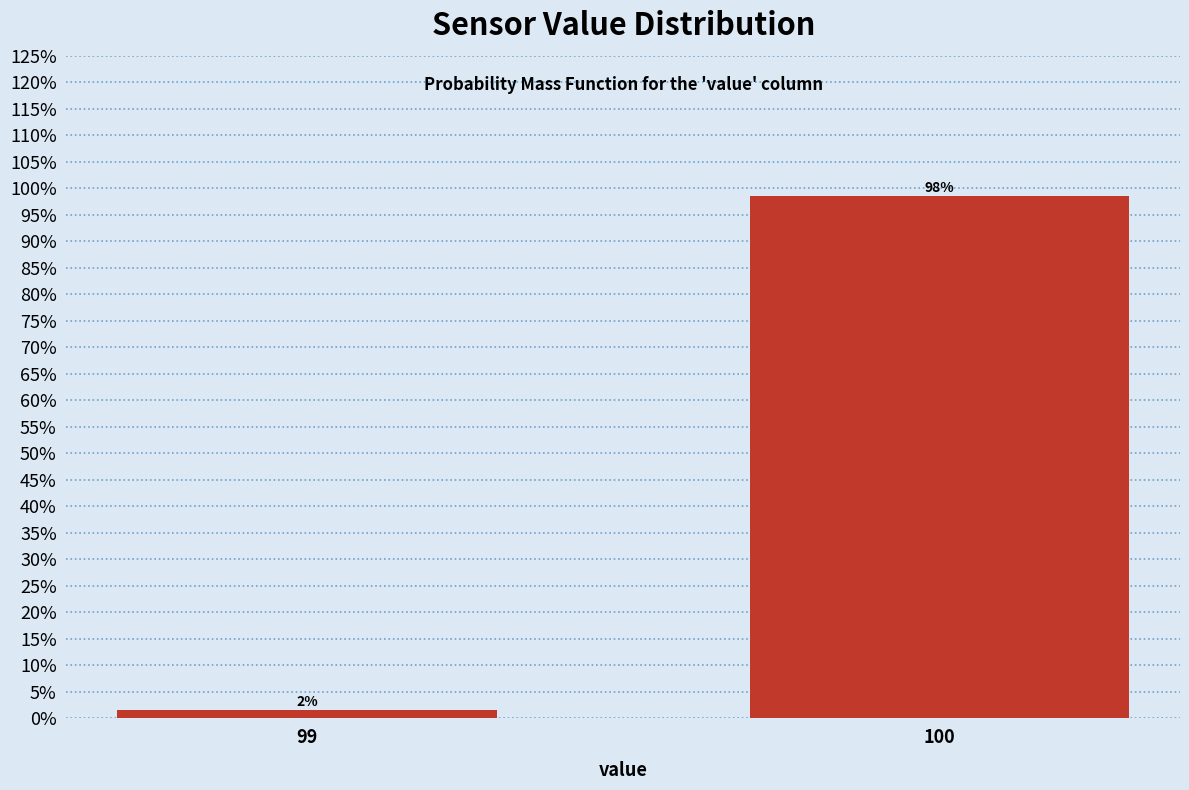

The chart shows a value of 44.7 at 100. True or false?

False